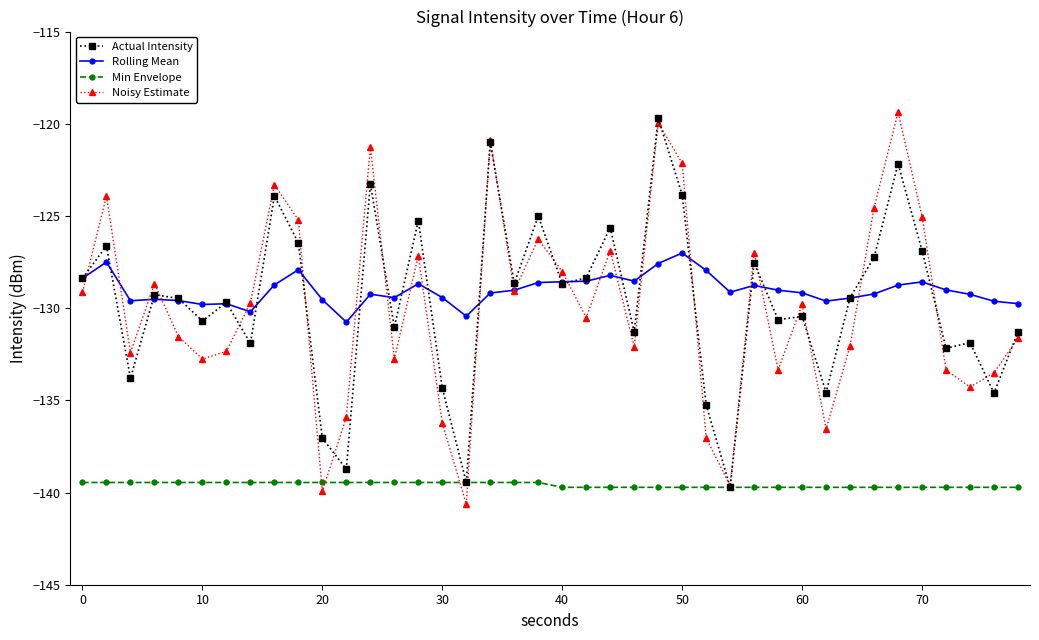

What is the difference between the maximum and minimum values in the Min Envelope series?

0.3